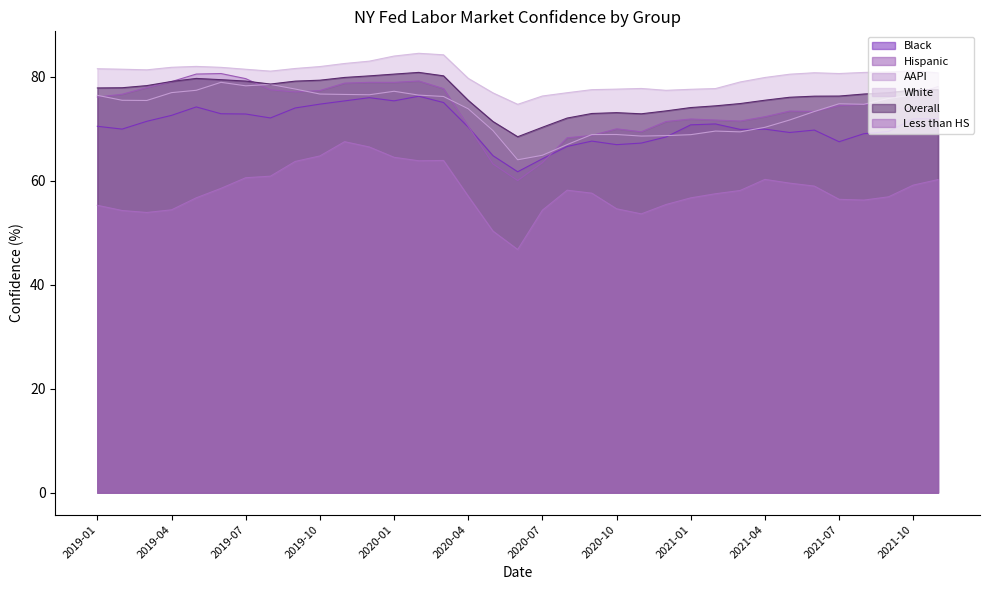

At which category is the sum across all series the highest?

2019-12